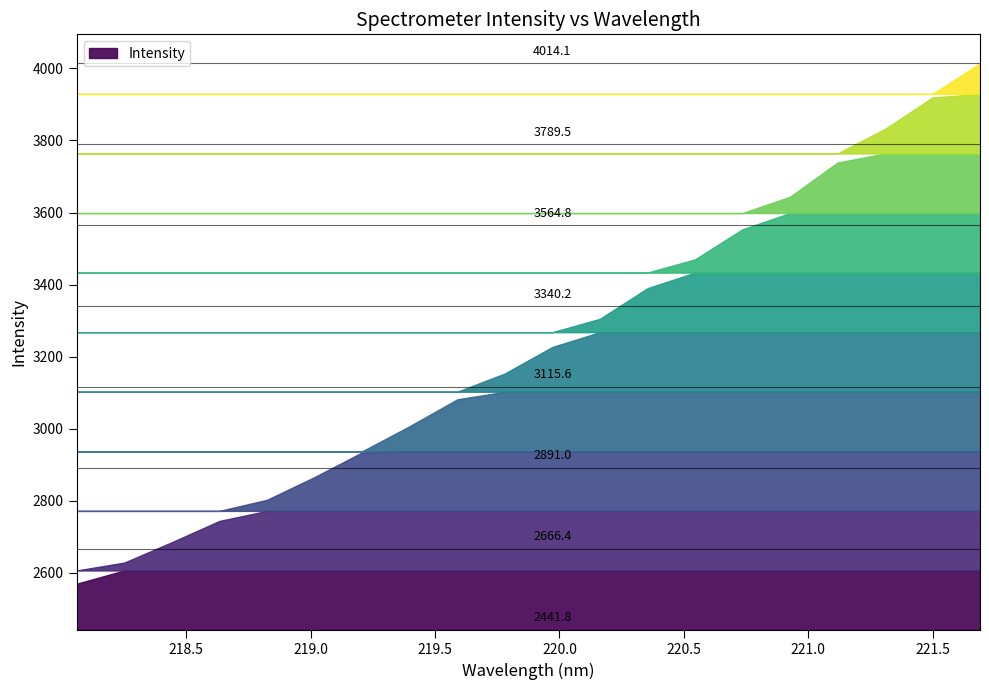

At which label is the value closest to 3292?

220.1623